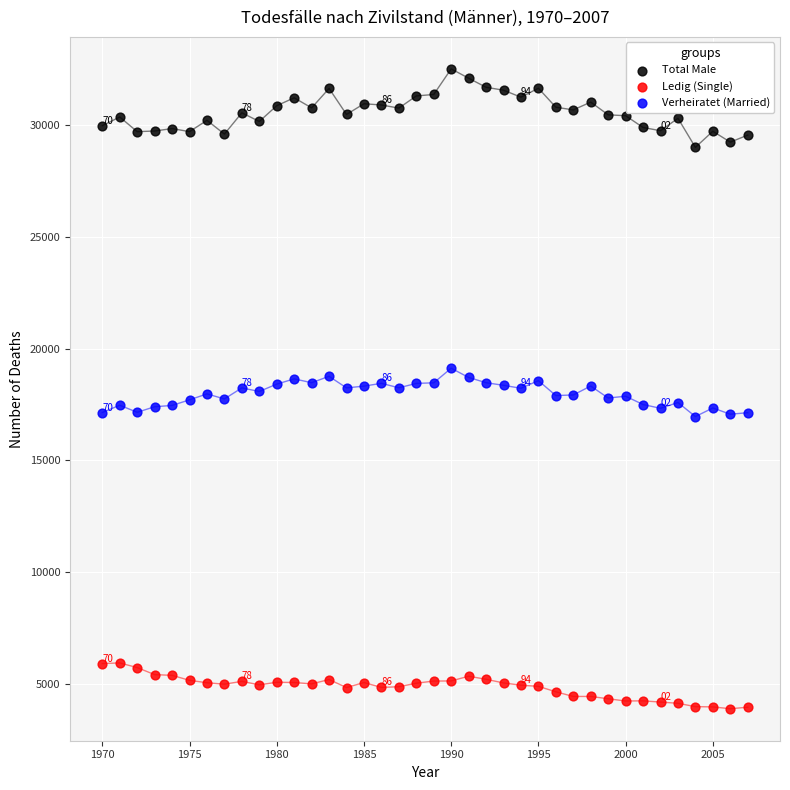

Across all data points, what is the range of X values (max minus min)?

37